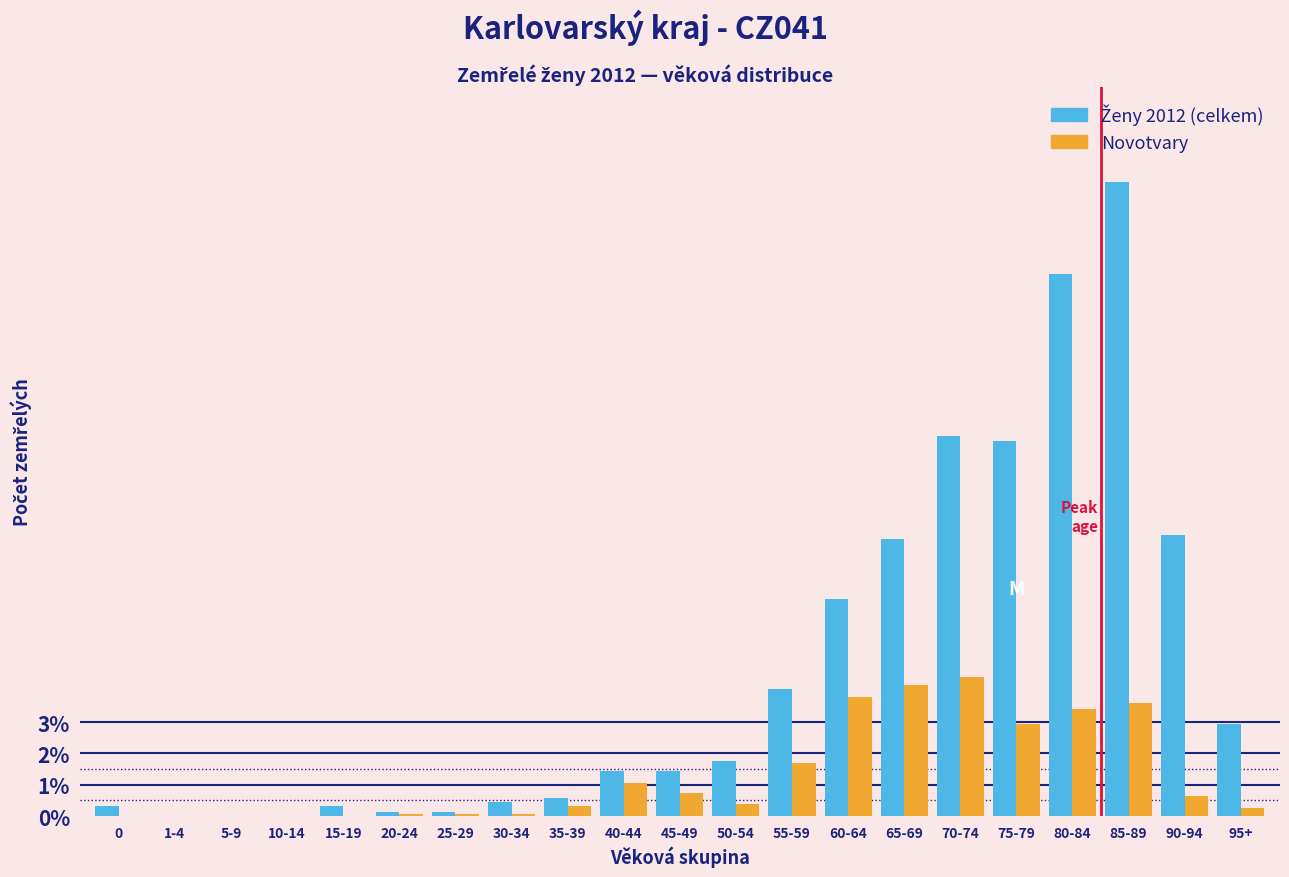

What is the sum of all Novotvary values?

27.7